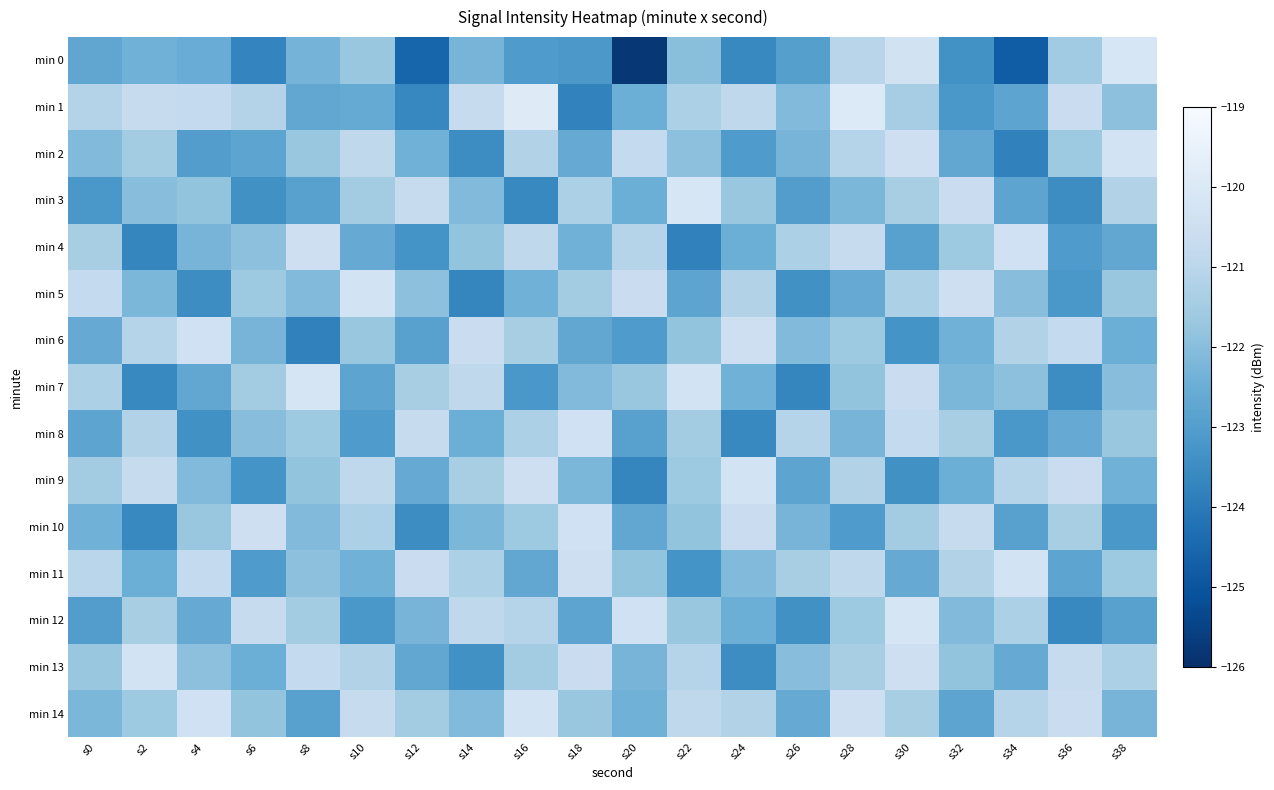

Which series has the largest range (max minus min)?

min 0